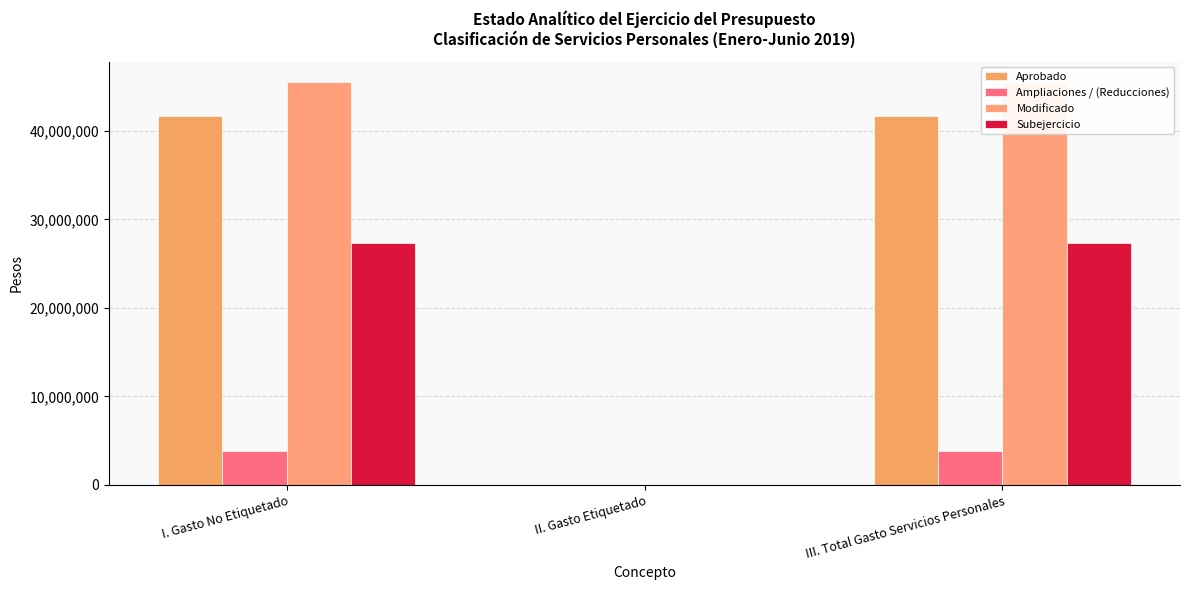

What is the sum of the Modificado values at III. Total Gasto Servicios Personales and I. Gasto No Etiquetado?

91031057.8